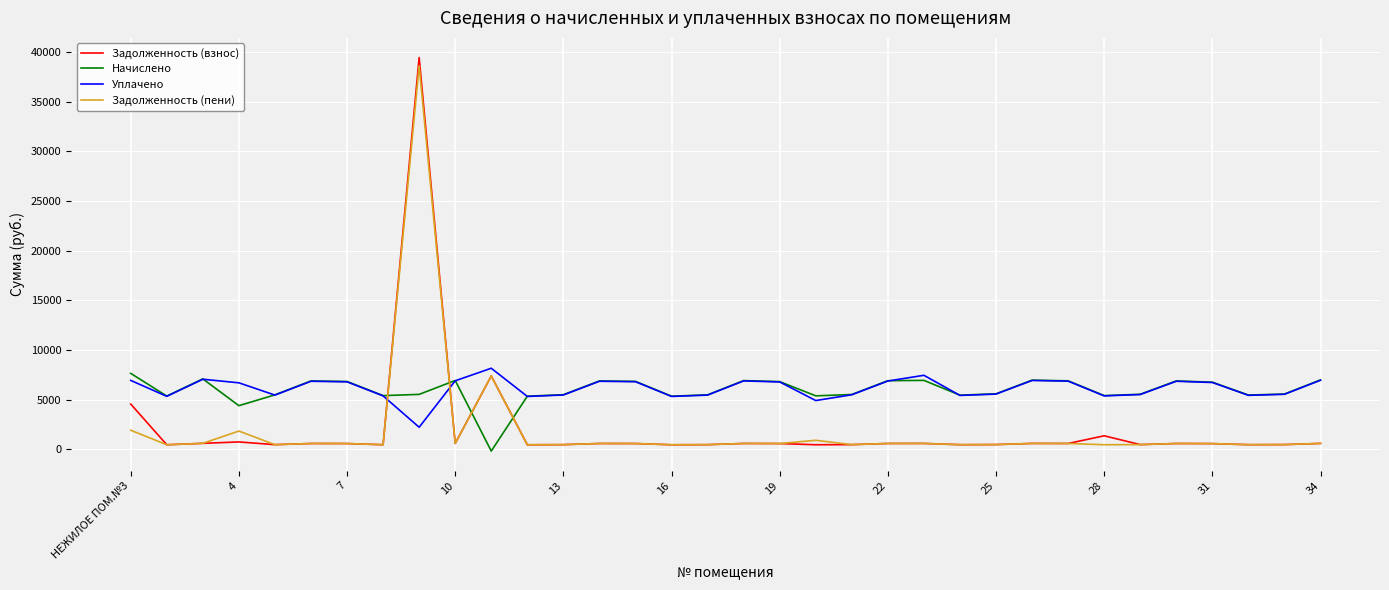

What is the greatest value displayed?

39465.6